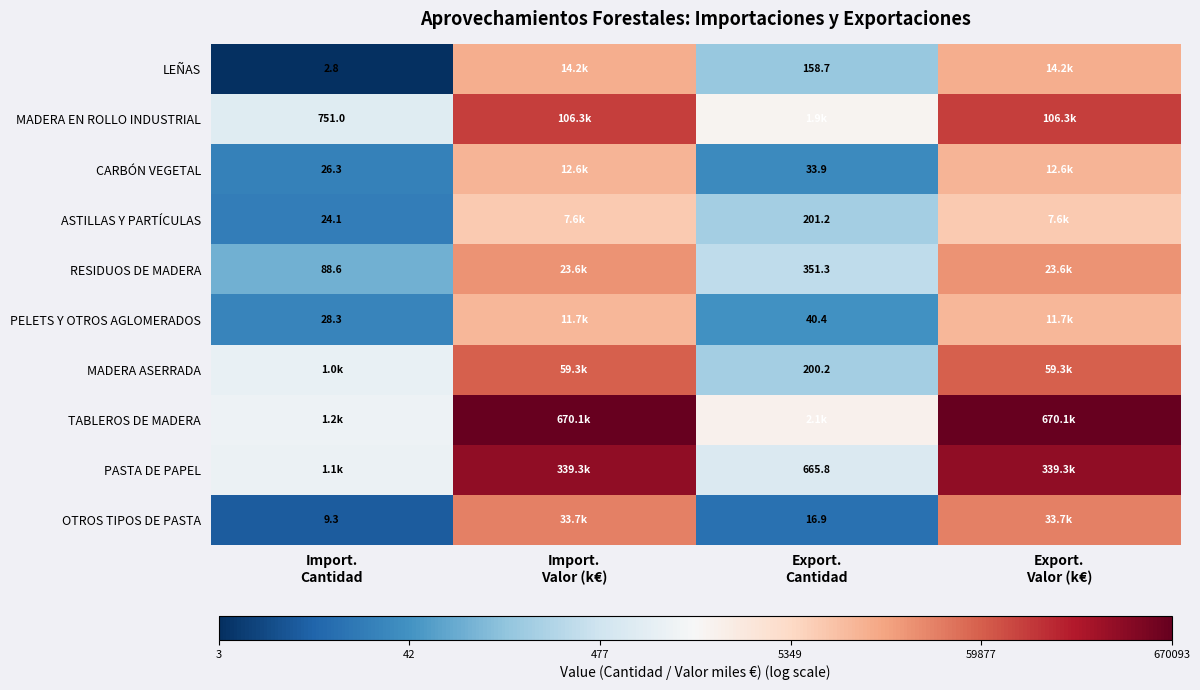

At which category is the sum across all series the highest?

Import.
Valor (k€)